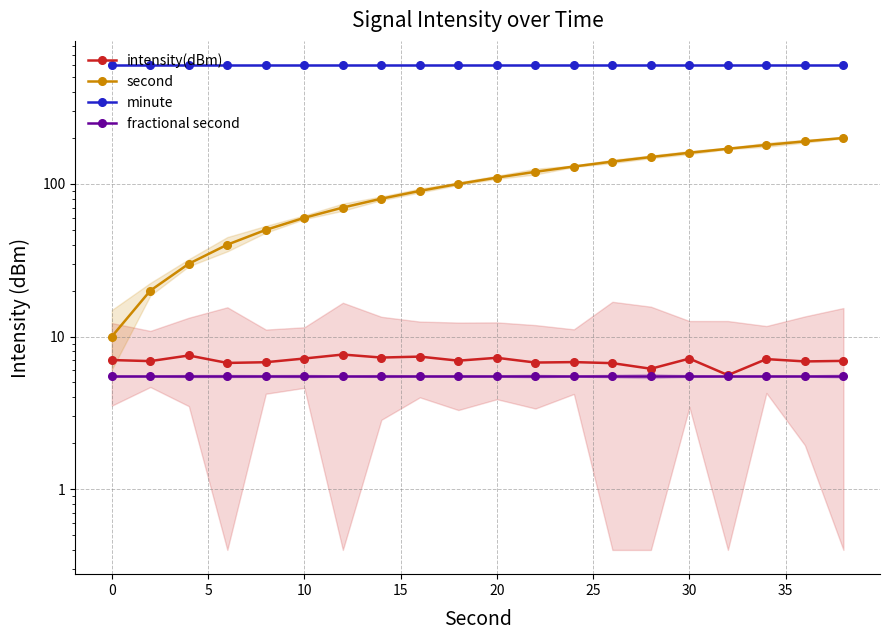

Between 30 and 10, which is larger?

30